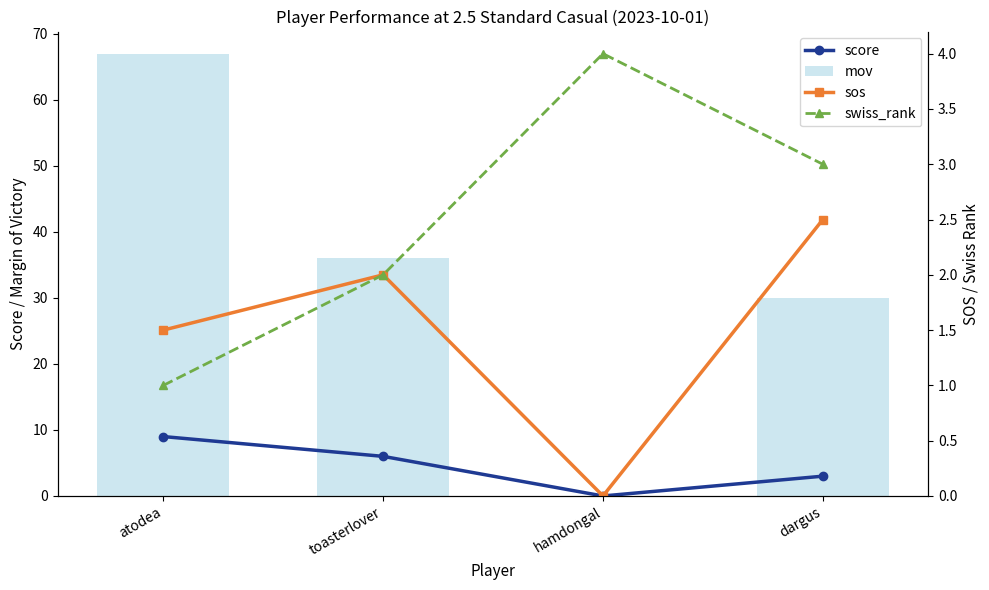

Which series has the largest total across all categories?

mov